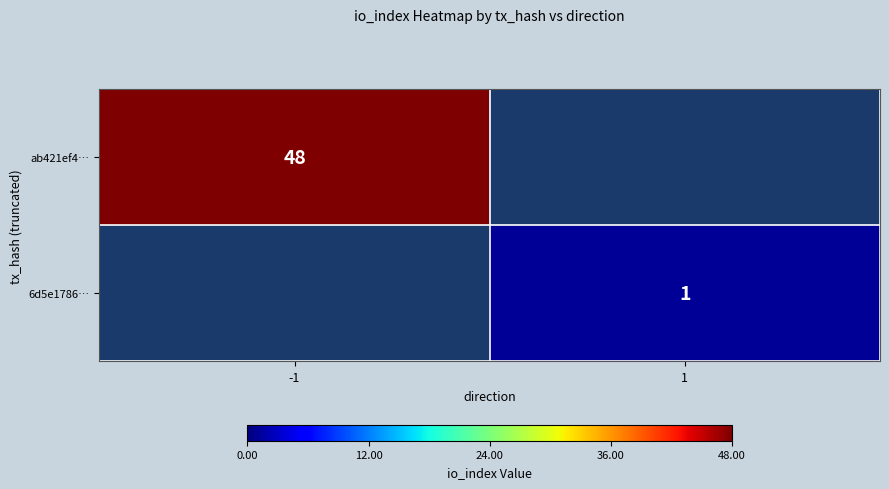

The ab421ef4… series shows 24 at -1. True or false?

False